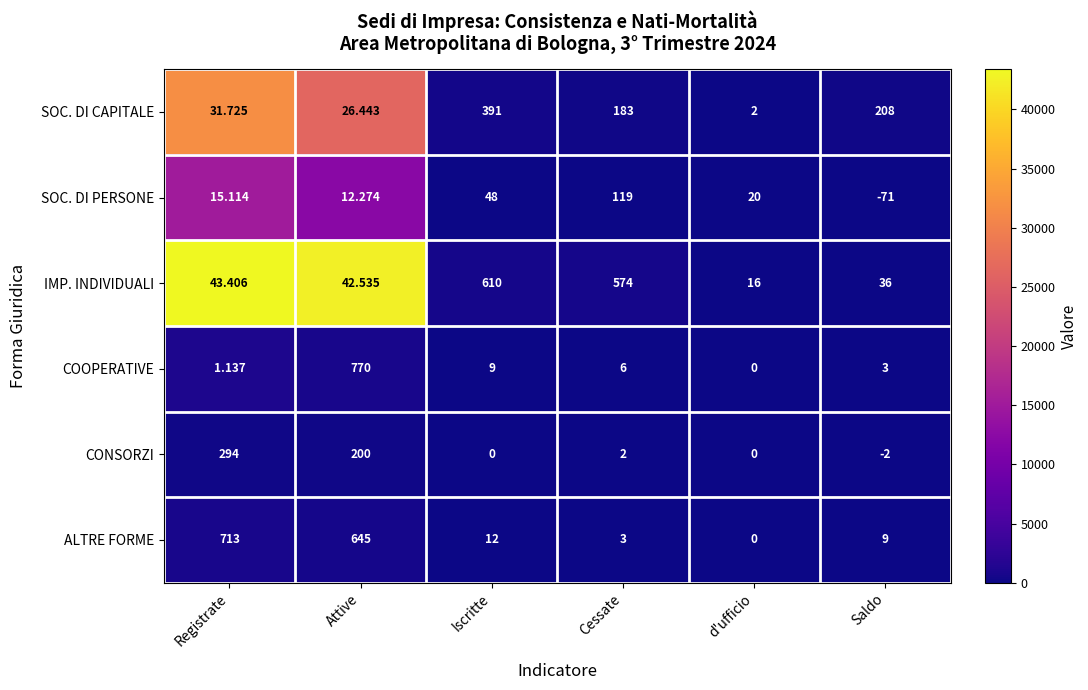

Is the value of ALTRE FORME at Attive greater than the value of CONSORZI at Attive?

Yes